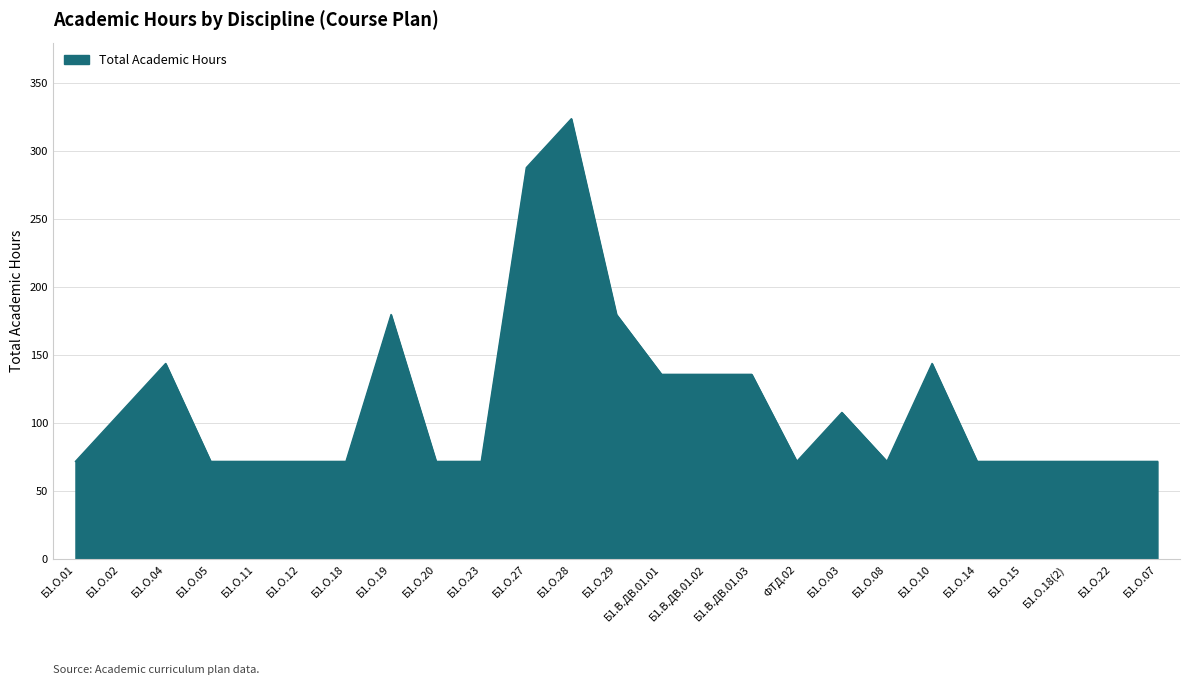

What is the minimum value shown in the chart?

72